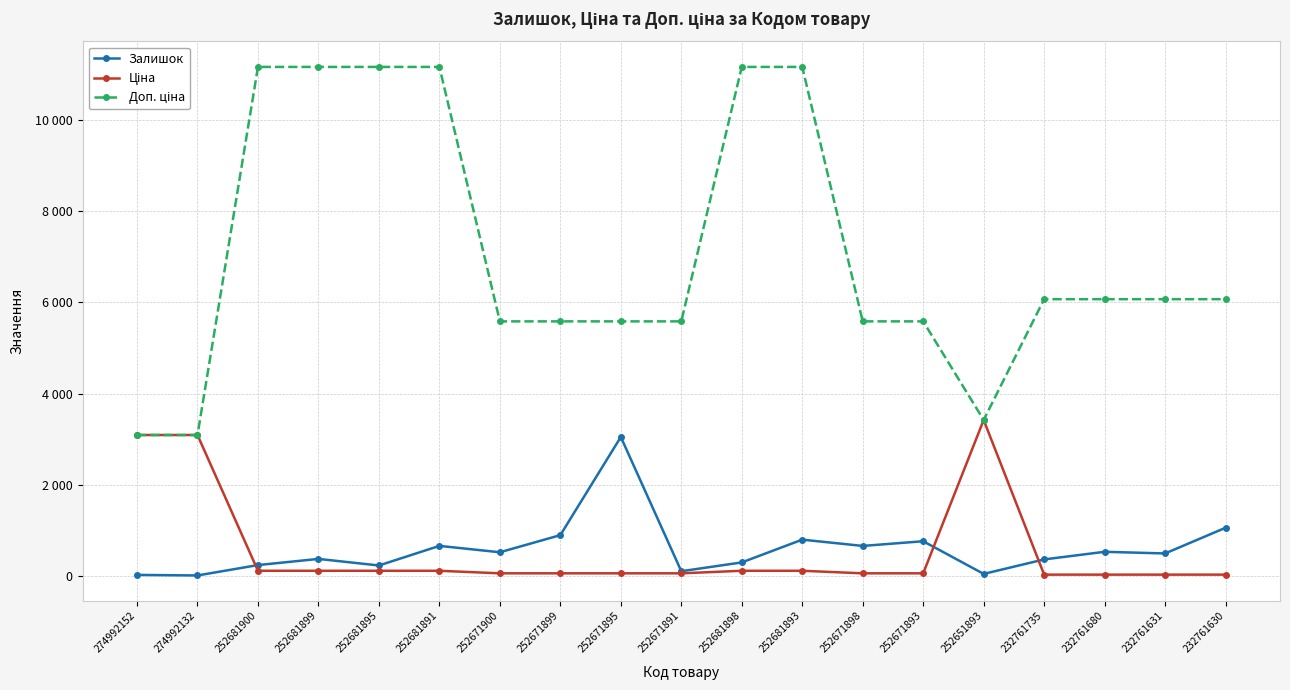

True or false: Ціна has more than 1 points higher than both neighbors.

False